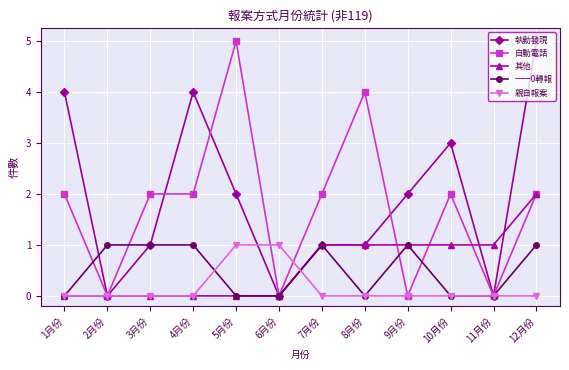

Where is the first local minimum for 執勤發現?

2月份